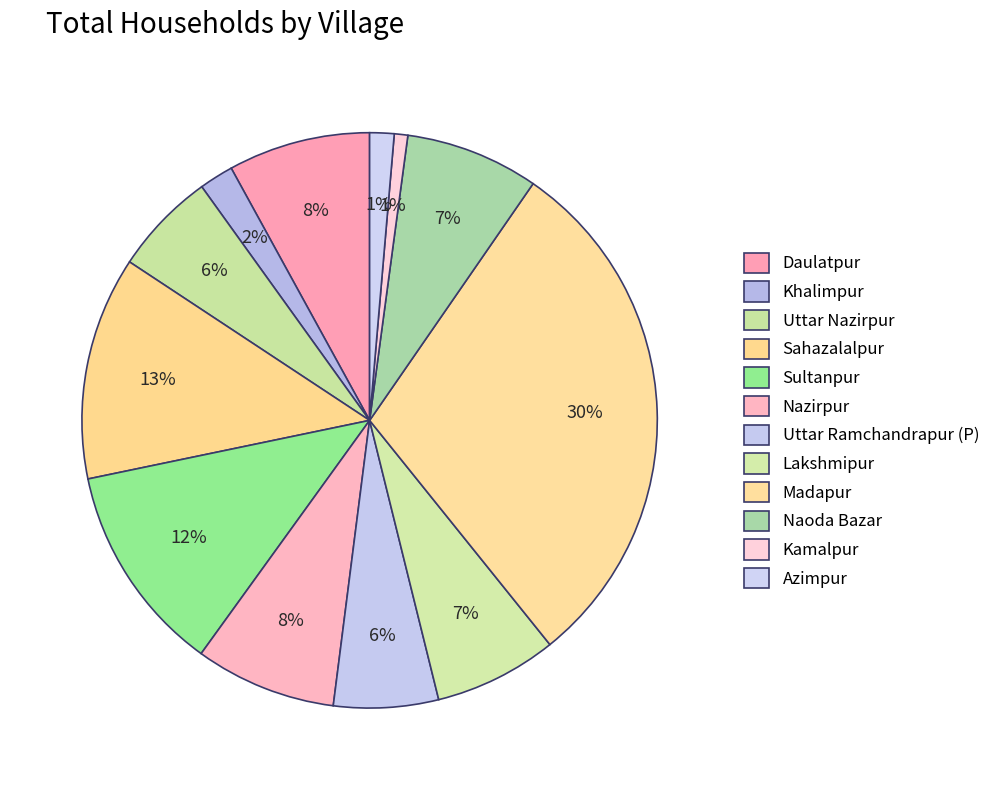

True or false: Khalimpur accounts for 2% of the total.

True